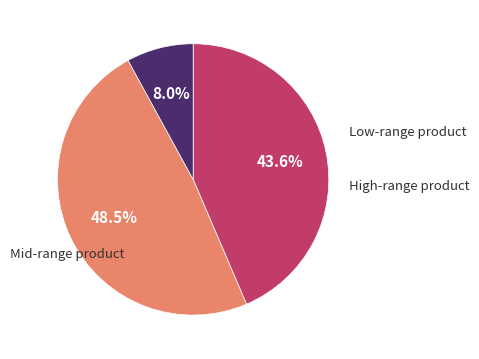

Is there any slice that represents more than half of the pie?

No